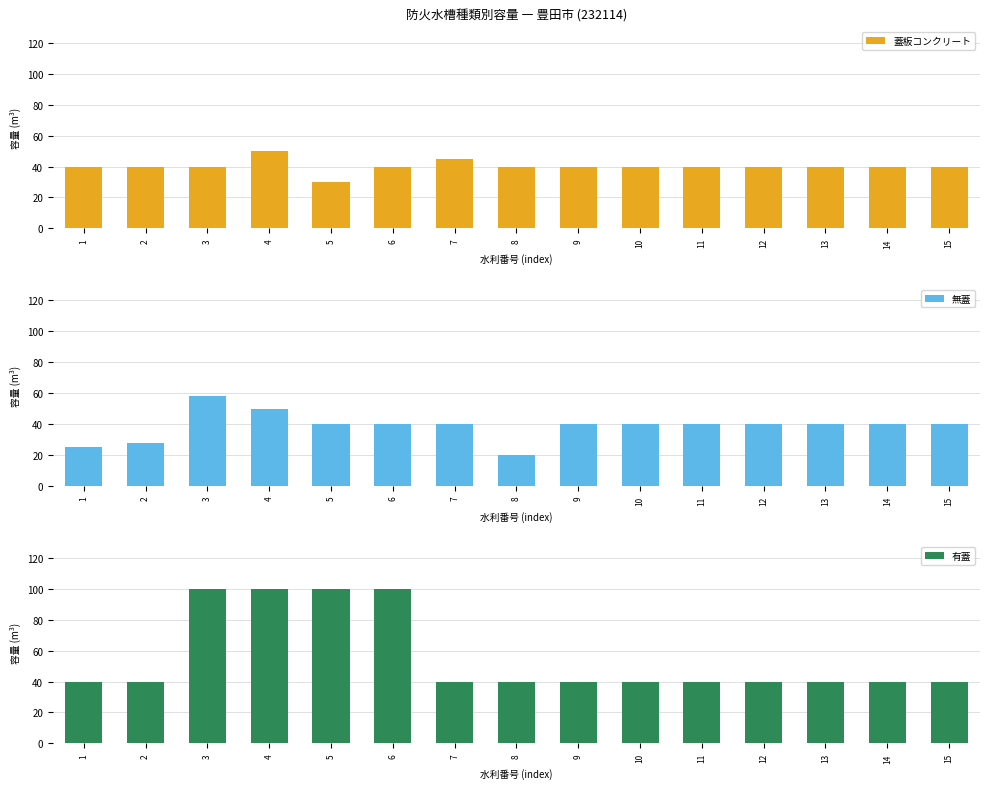

What is the difference between the highest and lowest values at 8?

20